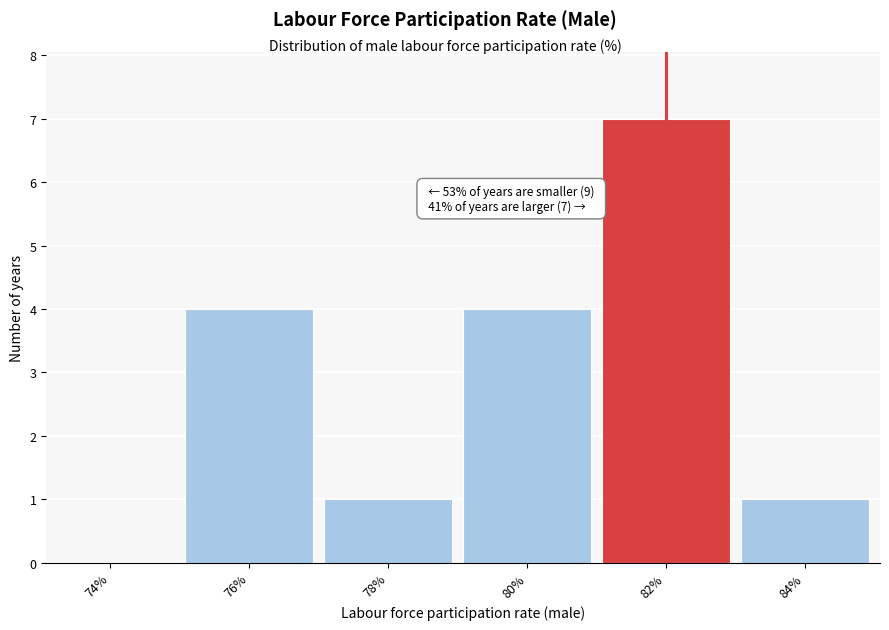

Reading left to right, what are all the values shown in this chart?

74%=0	76%=4	78%=1	80%=4	82%=7	84%=1